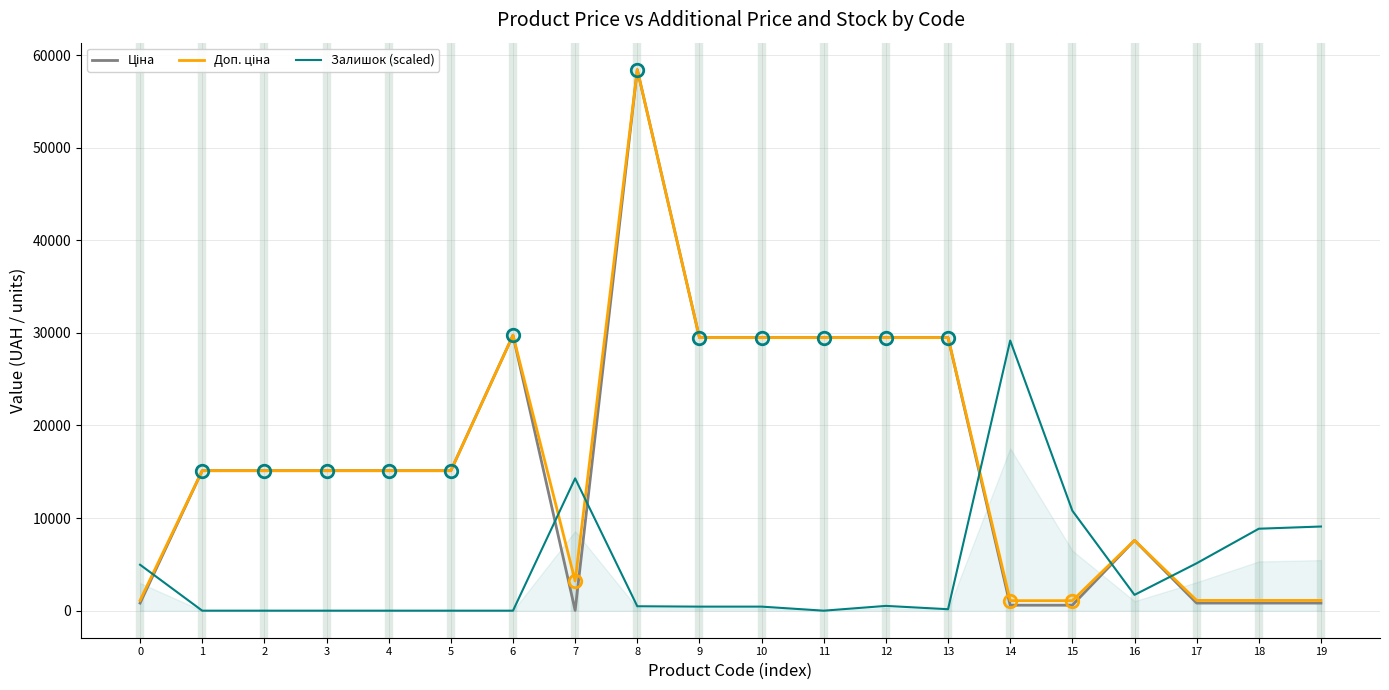

At how many categories does at least one series exceed 56212?

1